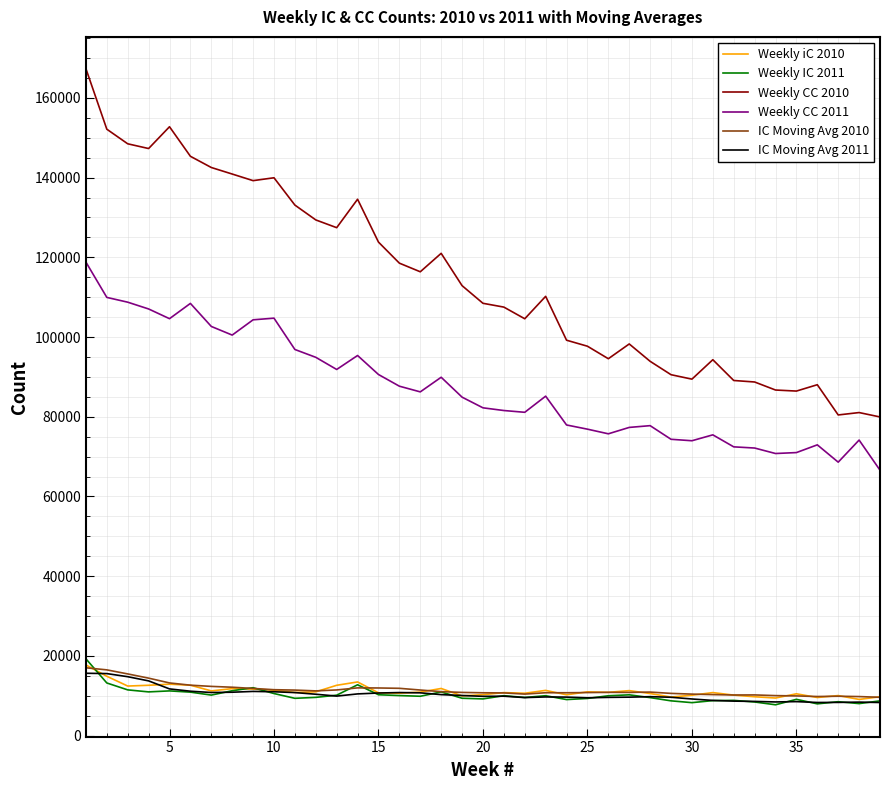

Which series has the largest total across all categories?

Weekly CC 2010